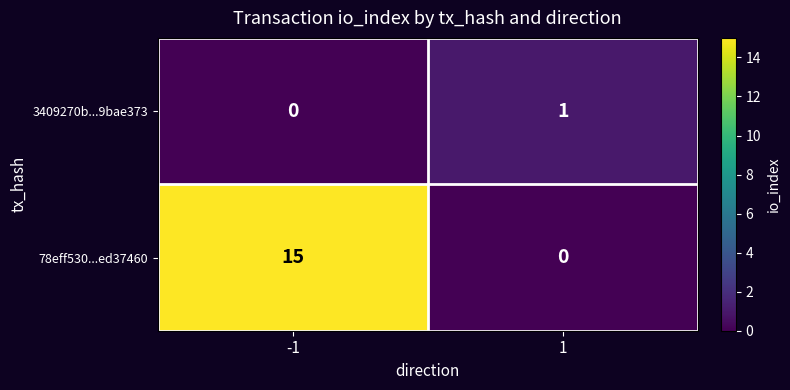

What is the maximum value shown in the chart?

15